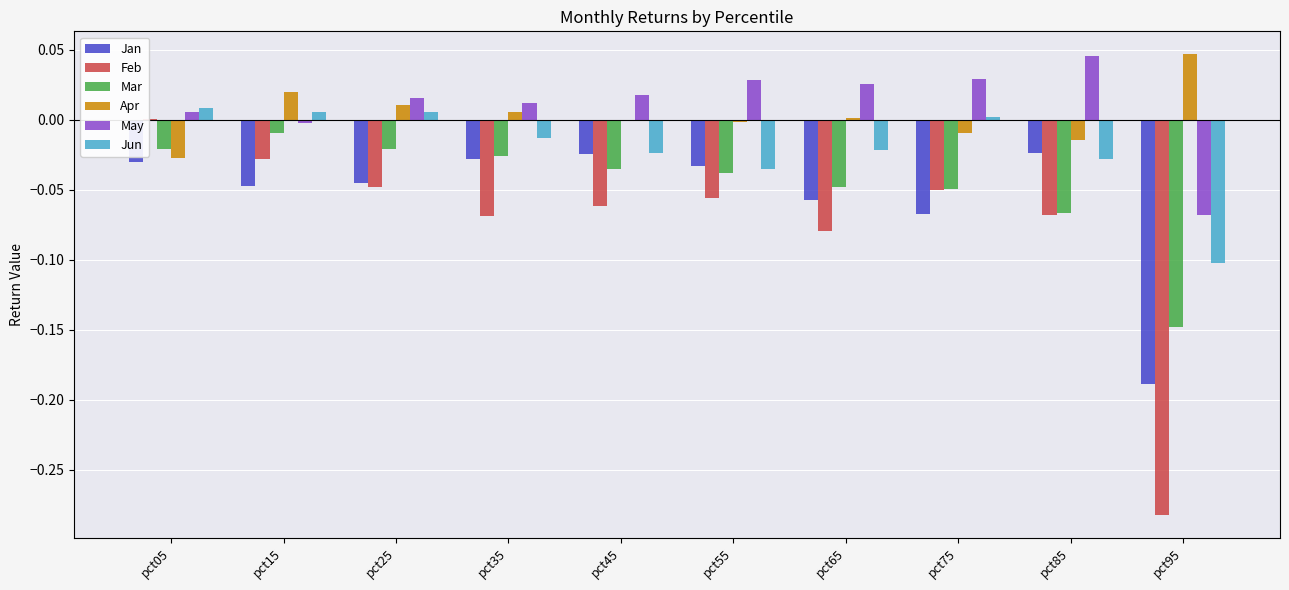

What are all the series names shown in the legend?

Jan, Feb, Mar, Apr, May, Jun